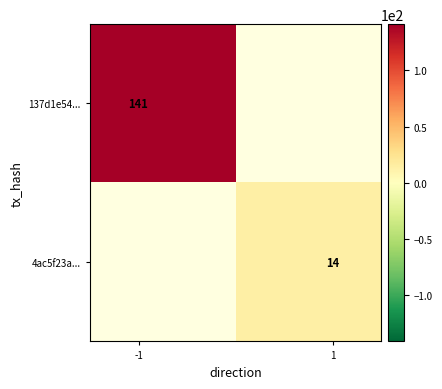

What is the greatest value displayed?

141.0